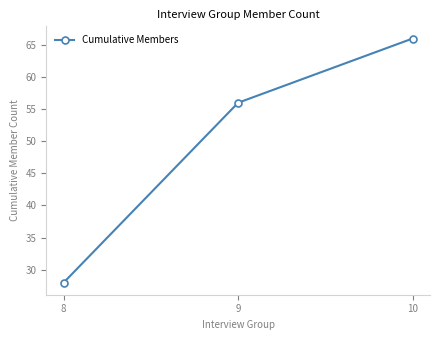

What is the average value?

50